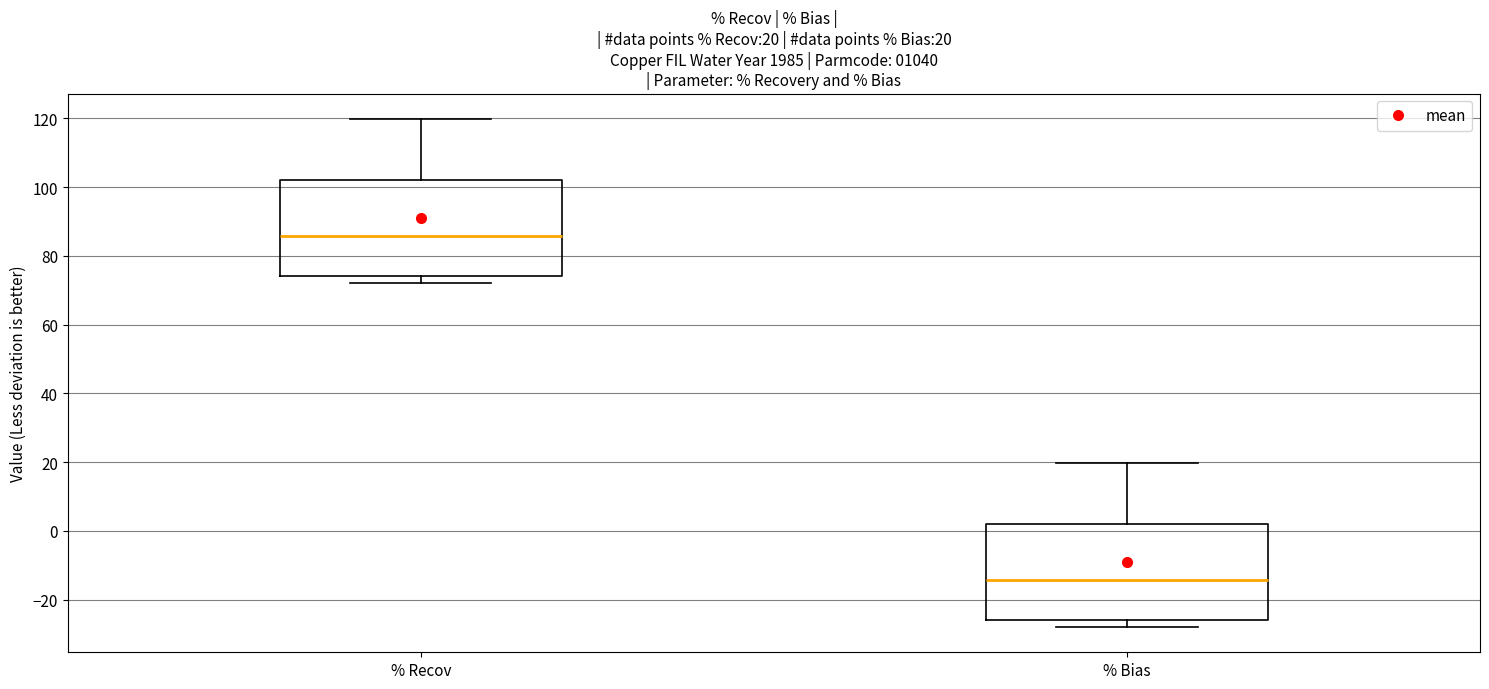

Which box has the lowest median line?

% Bias